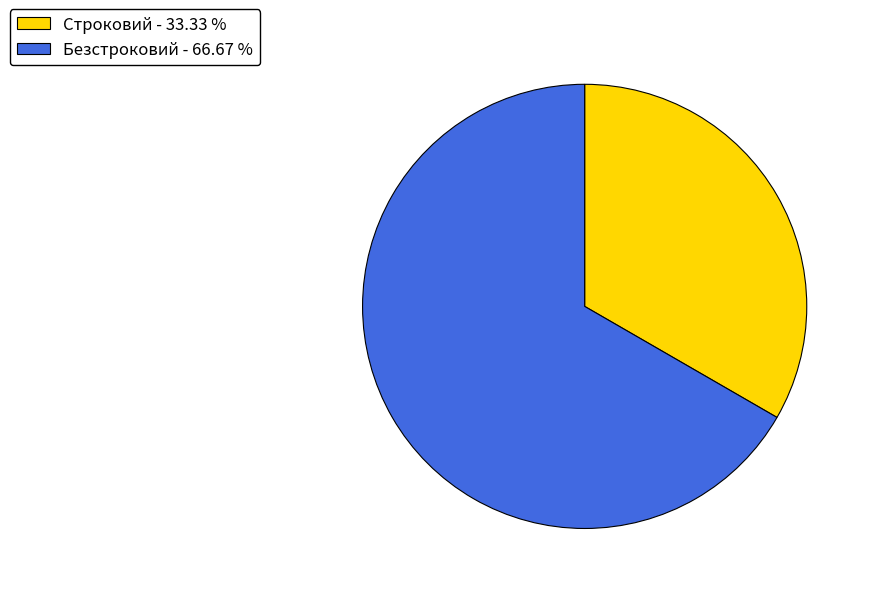

How many slices are in this pie chart?

2